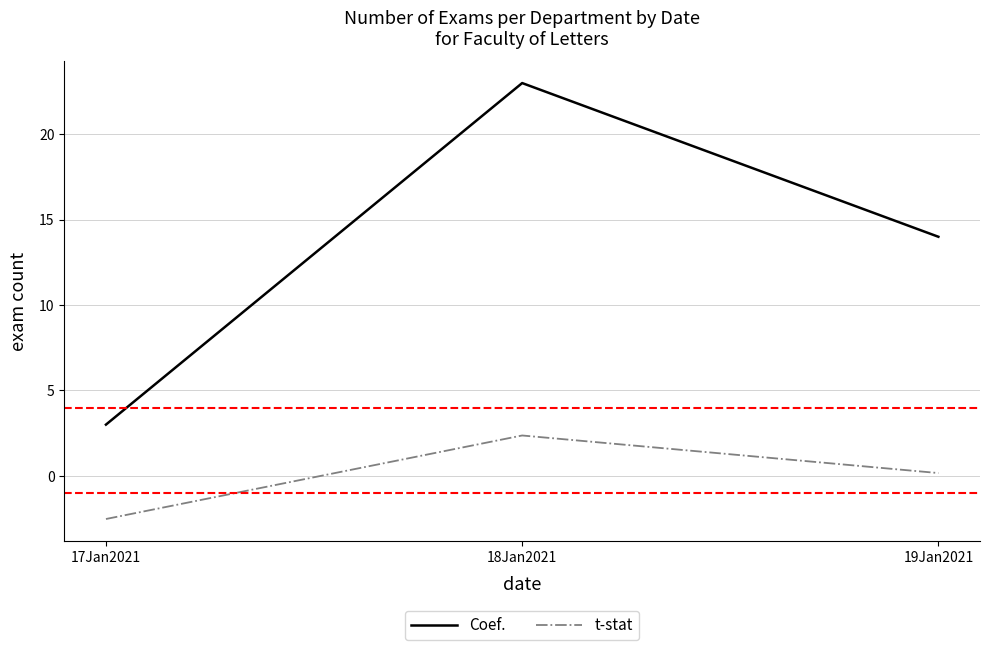

Is it true that t-stat equals 0.2 at 19Jan2021?

True